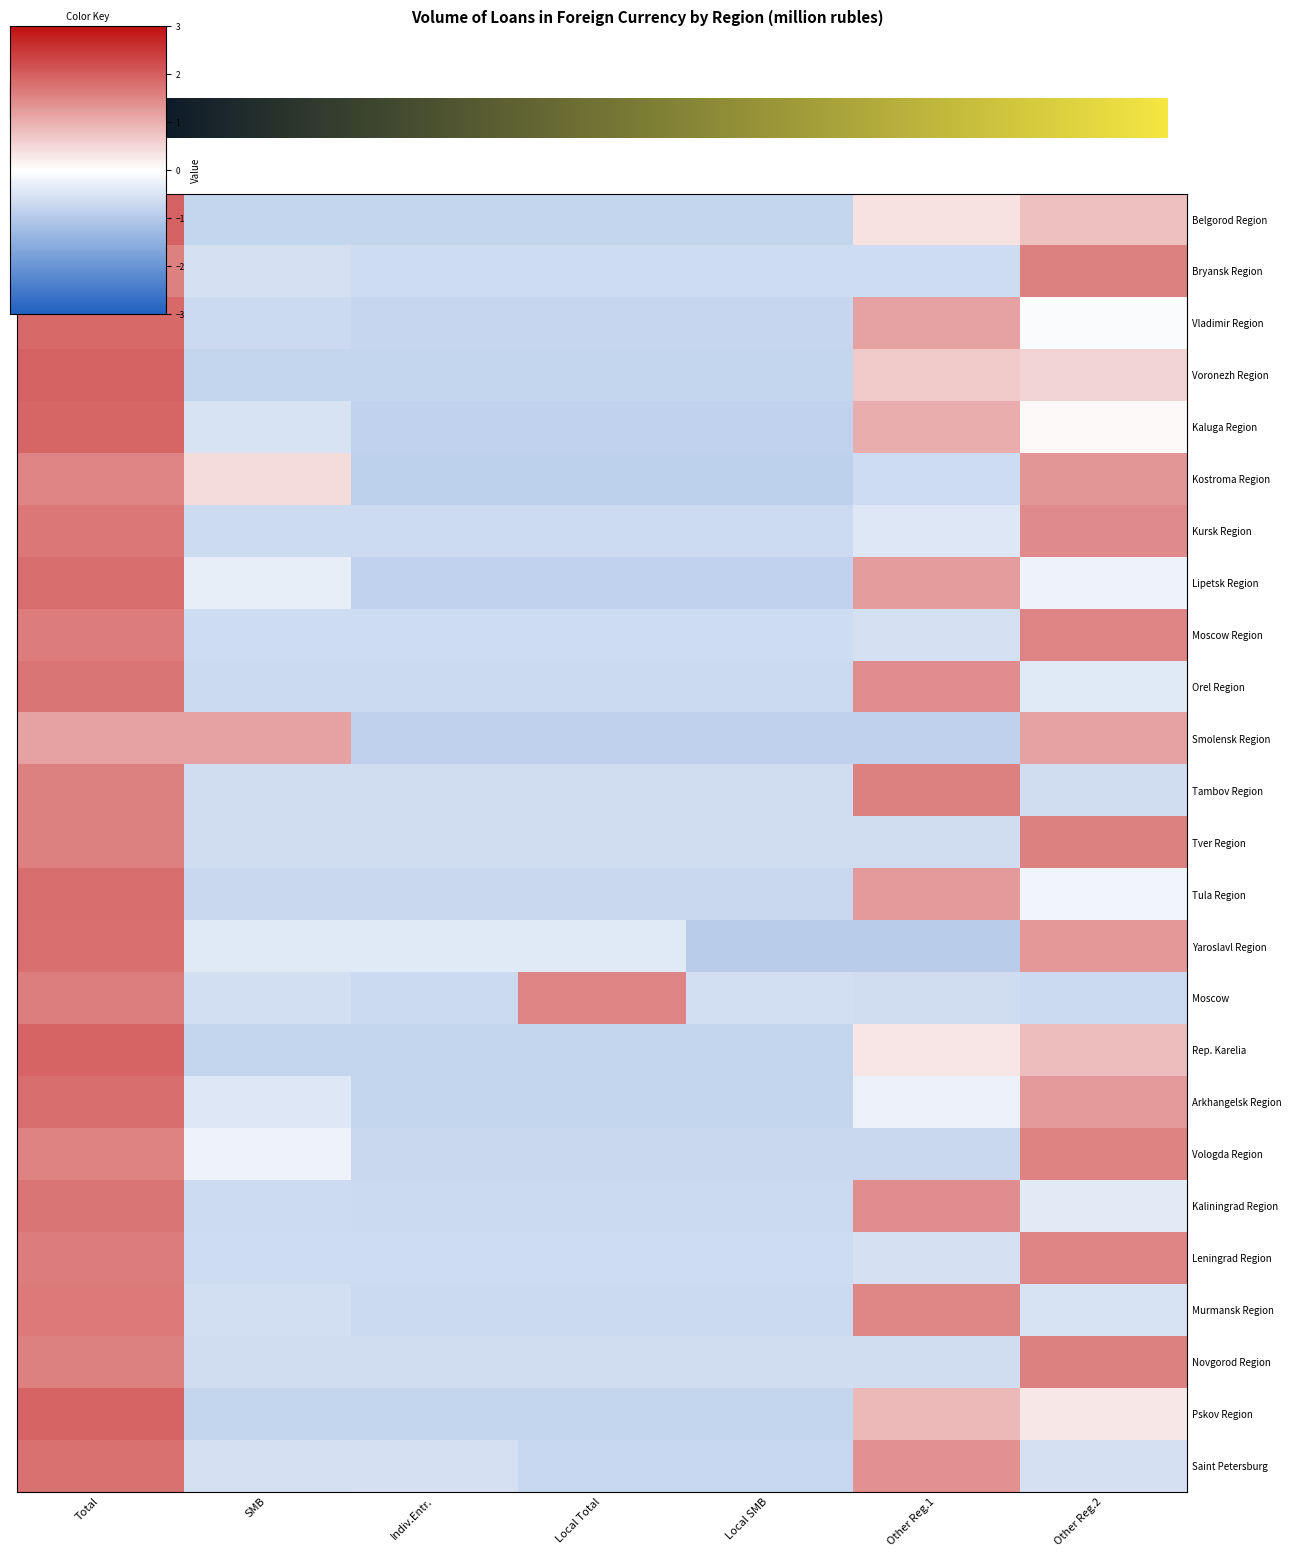

Which series has the largest range (max minus min)?

Voronezh Region